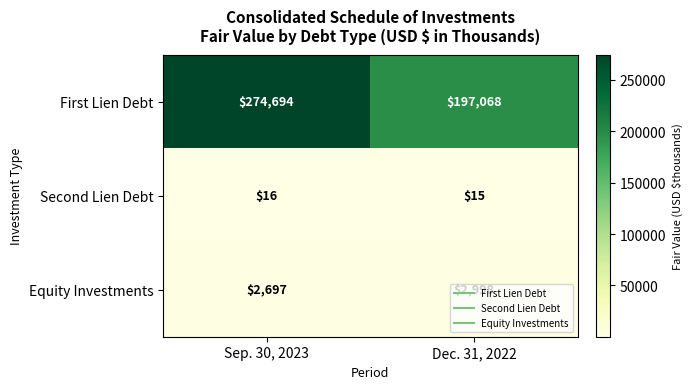

Rank the series at Sep. 30, 2023 from lowest to highest value.

Second Lien Debt, Equity Investments, First Lien Debt